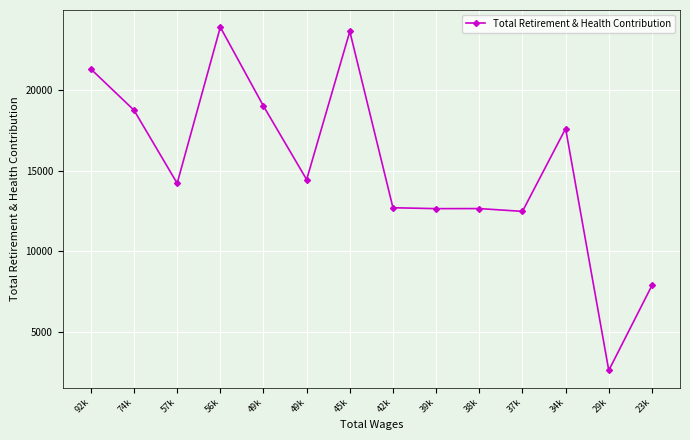

How many lines are shown in the chart?

1